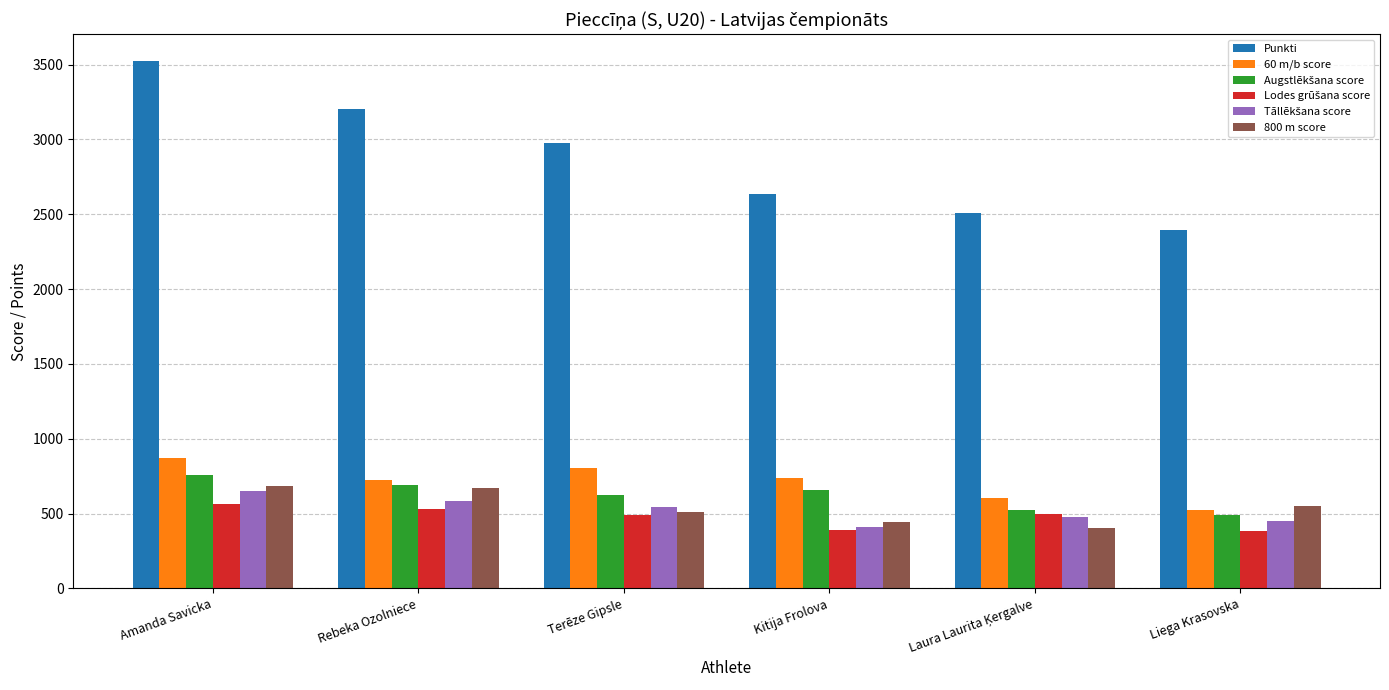

The value of Punkti at Kitija Frolova is 2638. True or false?

True